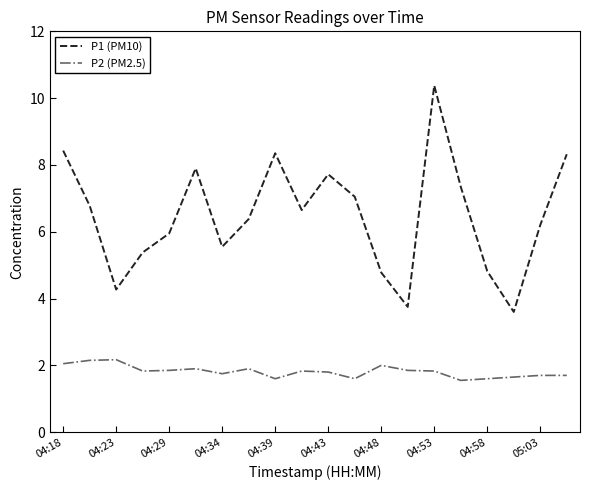

Which series has the largest total across all categories?

P1 (PM10)